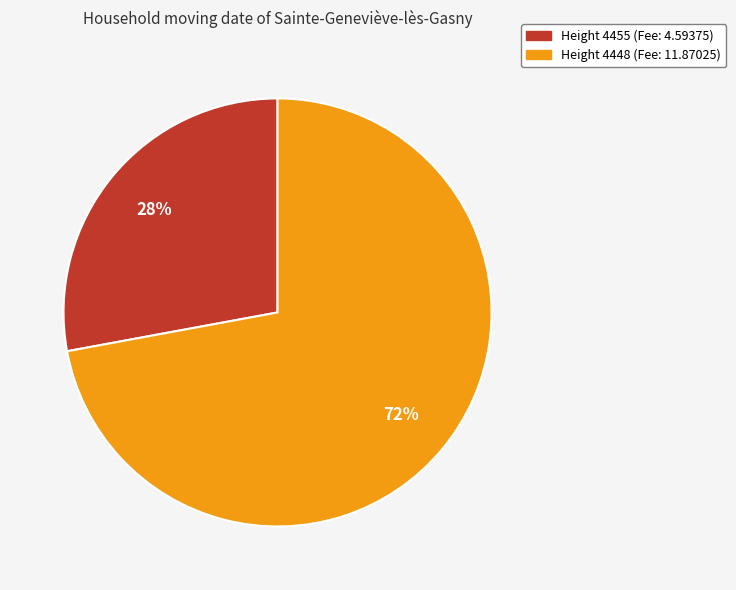

To the nearest percent, what is the difference between the largest and smallest slice percentages?

44%